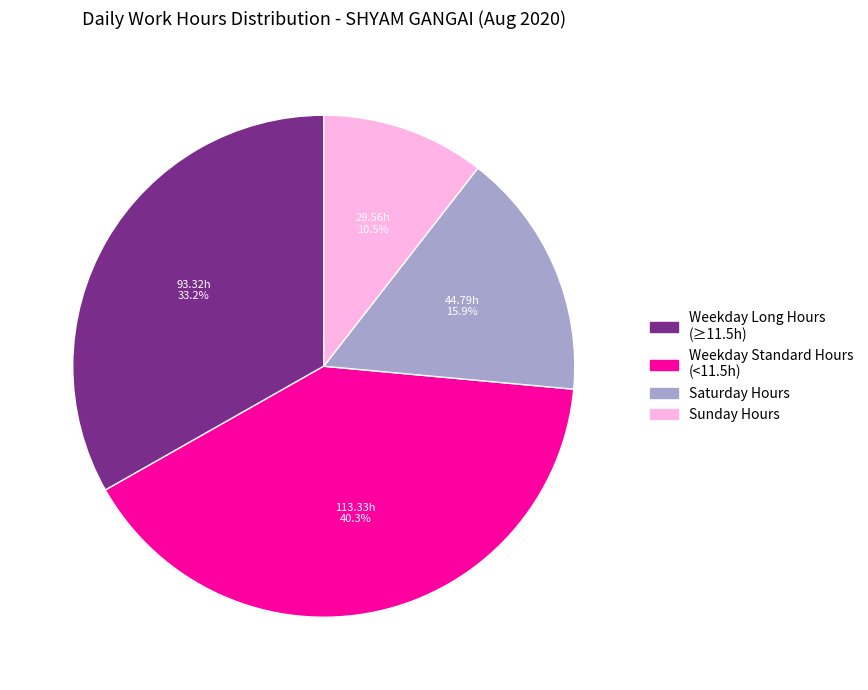

To the nearest percent, what is the average slice percentage?

25%